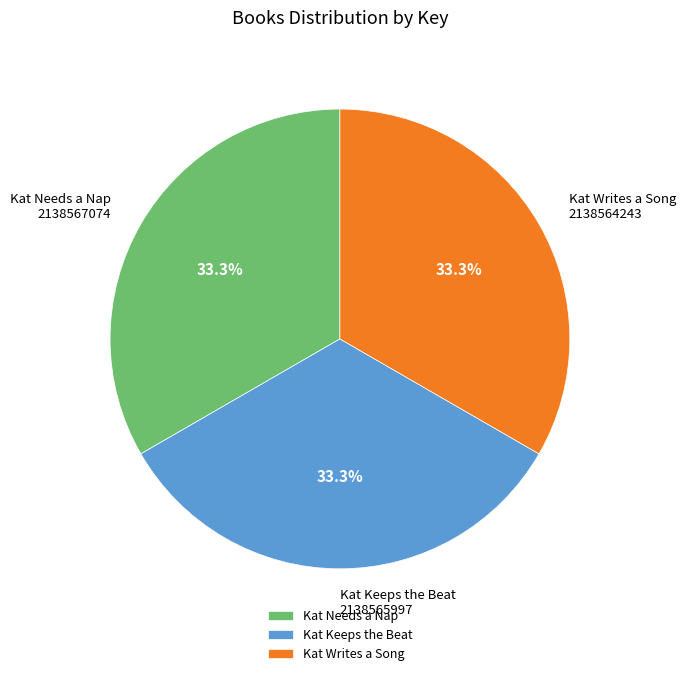

Is it true that Kat Needs a Nap is 33% of the pie?

True